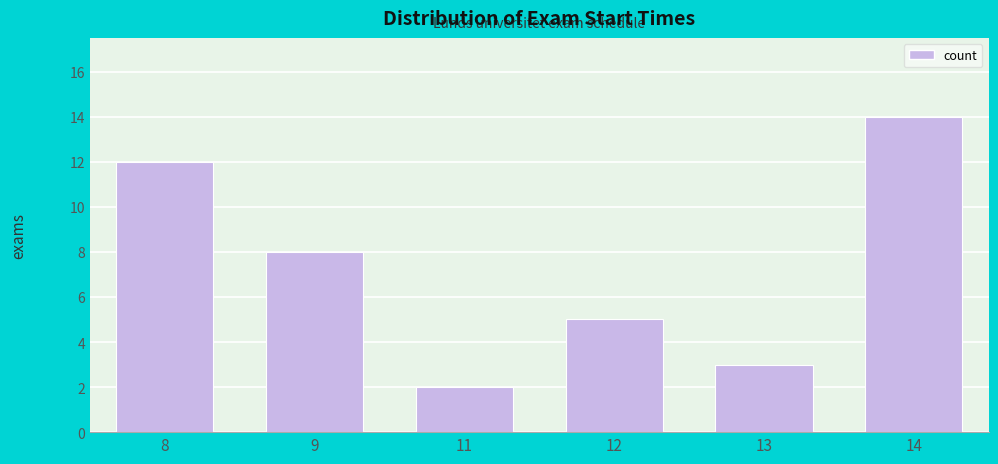

Reading right to left, extract all data points from this chart.

14=14	13=3	12=5	11=2	9=8	8=12